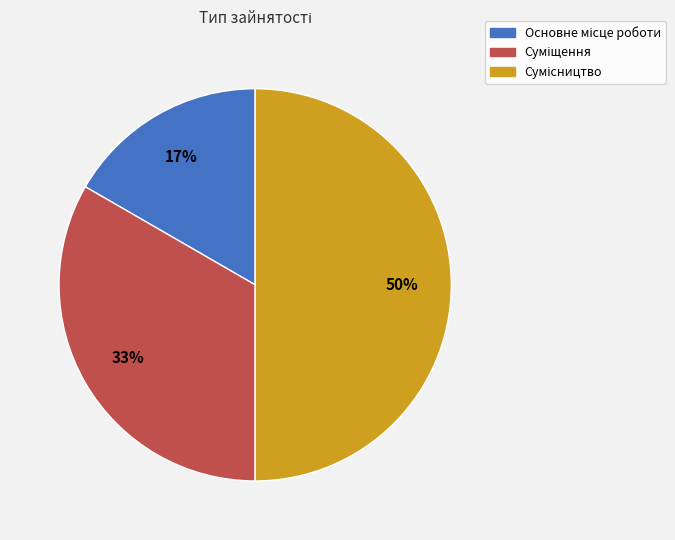

To the nearest percent, what is the average slice percentage?

33%